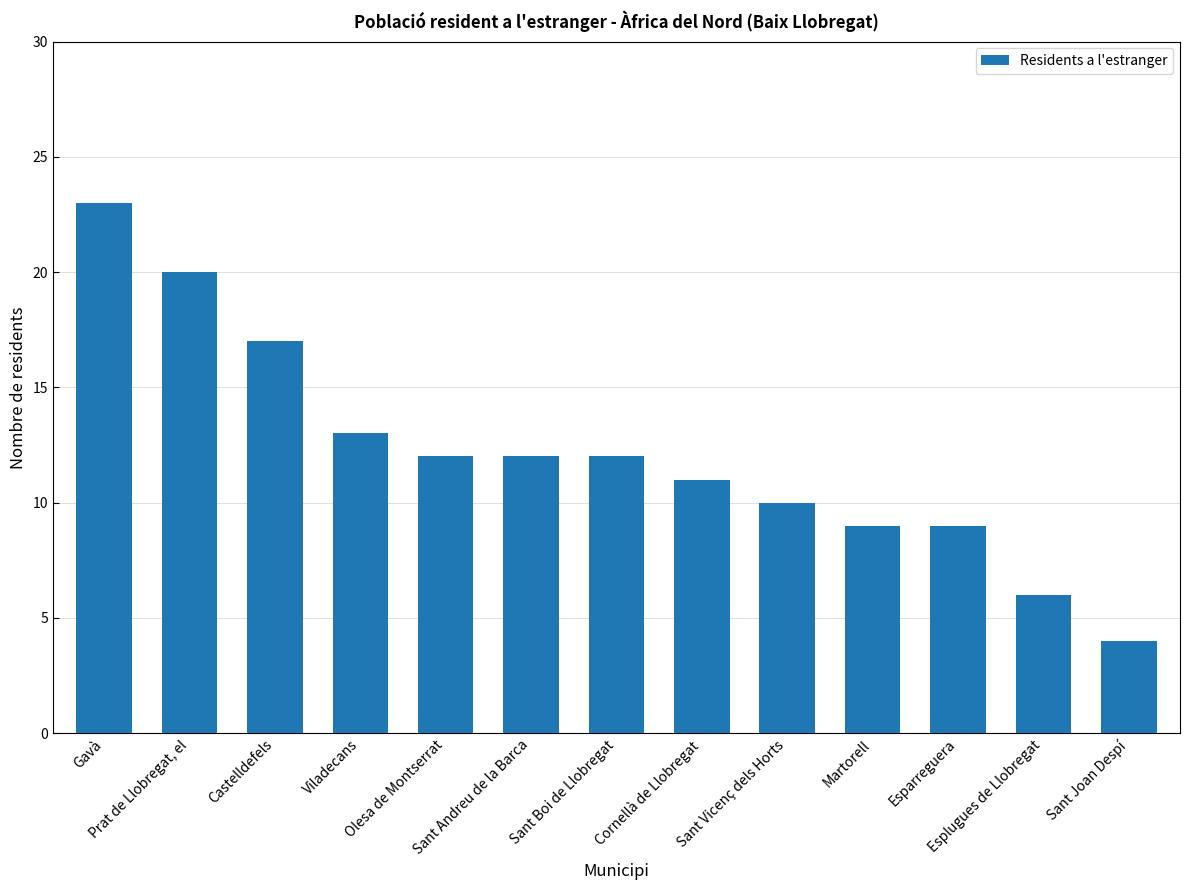

Does the chart contain any negative values?

No